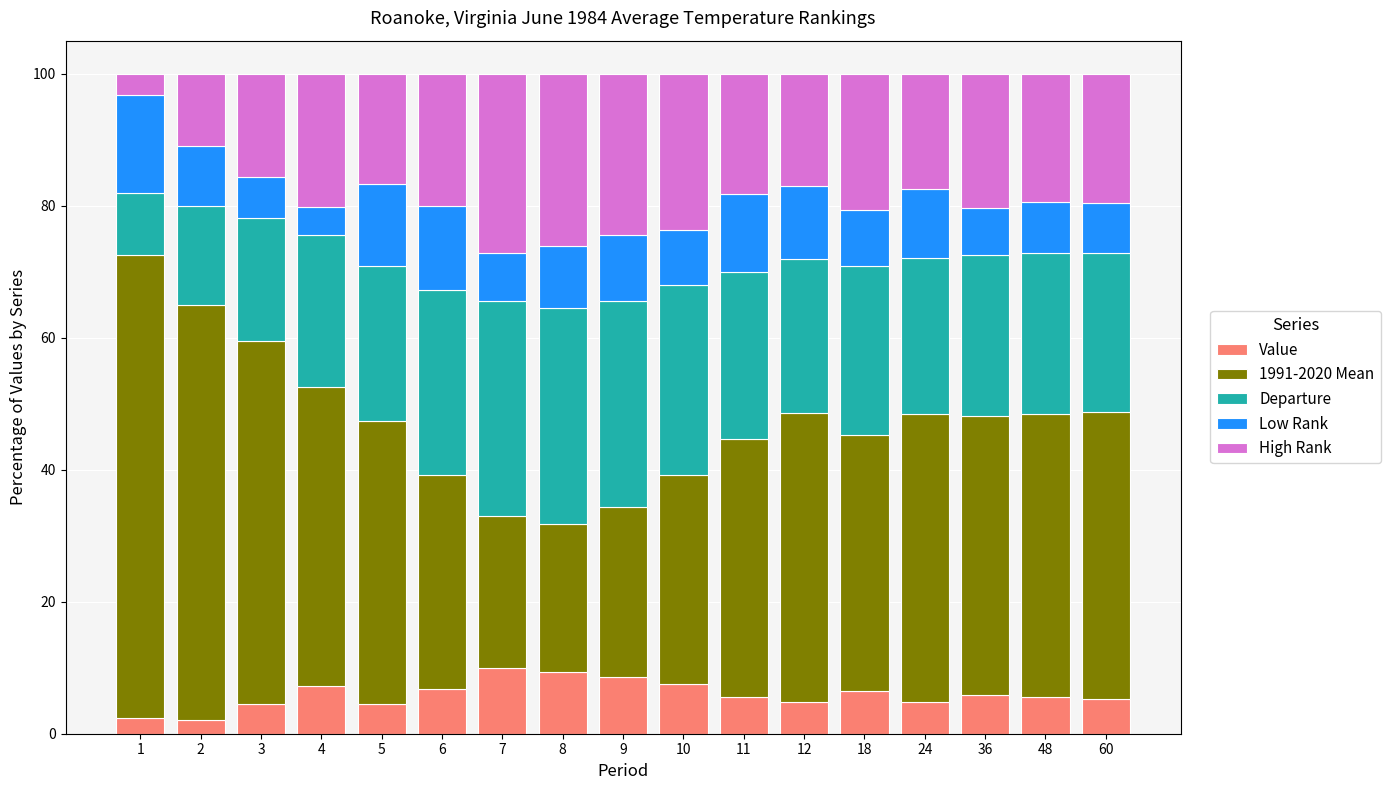

What is the lowest value of the Value series?

2.1